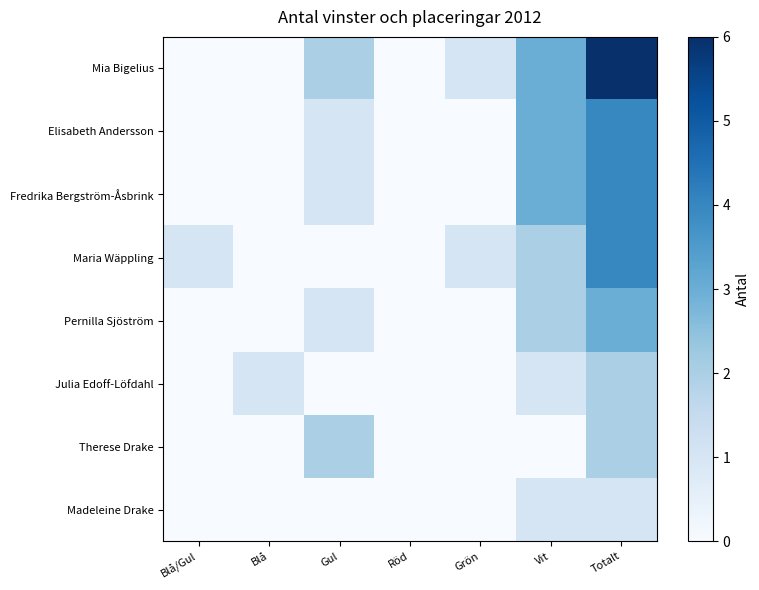

Reading left to right, transcribe all the data shown in this chart.

Mia Bigelius: Blå/Gul=0	Blå=0	Gul=2	Röd=0	Grön=1	Vit=3	Totalt=6
Elisabeth Andersson: Blå/Gul=0	Blå=0	Gul=1	Röd=0	Grön=0	Vit=3	Totalt=4
Fredrika Bergström-Åsbrink: Blå/Gul=0	Blå=0	Gul=1	Röd=0	Grön=0	Vit=3	Totalt=4
Maria Wäppling: Blå/Gul=1	Blå=0	Gul=0	Röd=0	Grön=1	Vit=2	Totalt=4
Pernilla Sjöström: Blå/Gul=0	Blå=0	Gul=1	Röd=0	Grön=0	Vit=2	Totalt=3
Julia Edoff-Löfdahl: Blå/Gul=0	Blå=1	Gul=0	Röd=0	Grön=0	Vit=1	Totalt=2
Therese Drake: Blå/Gul=0	Blå=0	Gul=2	Röd=0	Grön=0	Vit=0	Totalt=2
Madeleine Drake: Blå/Gul=0	Blå=0	Gul=0	Röd=0	Grön=0	Vit=1	Totalt=1